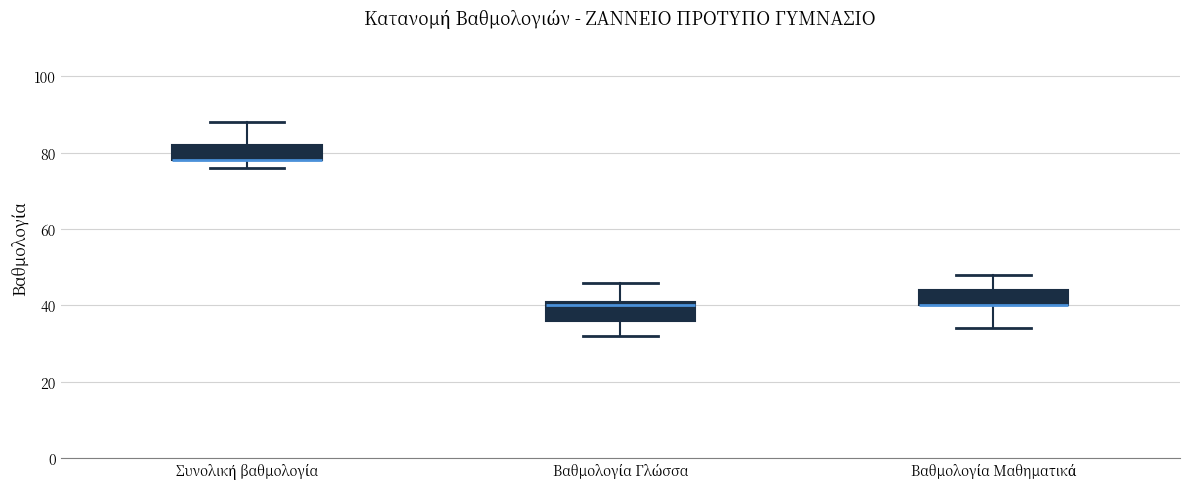

Where is the lower edge of the box for Βαθμολογία Γλώσσα on the y-axis? The values are not printed on the chart, so give them approximately, as read against the axis.

36